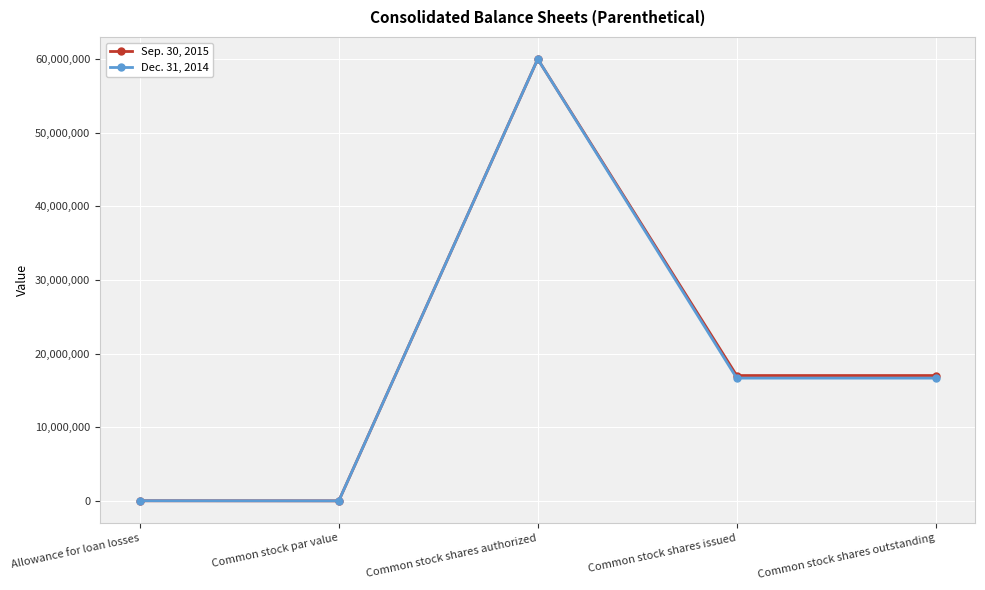

What is the difference between the second highest and second lowest values in the Dec. 31, 2014 series?

16654097